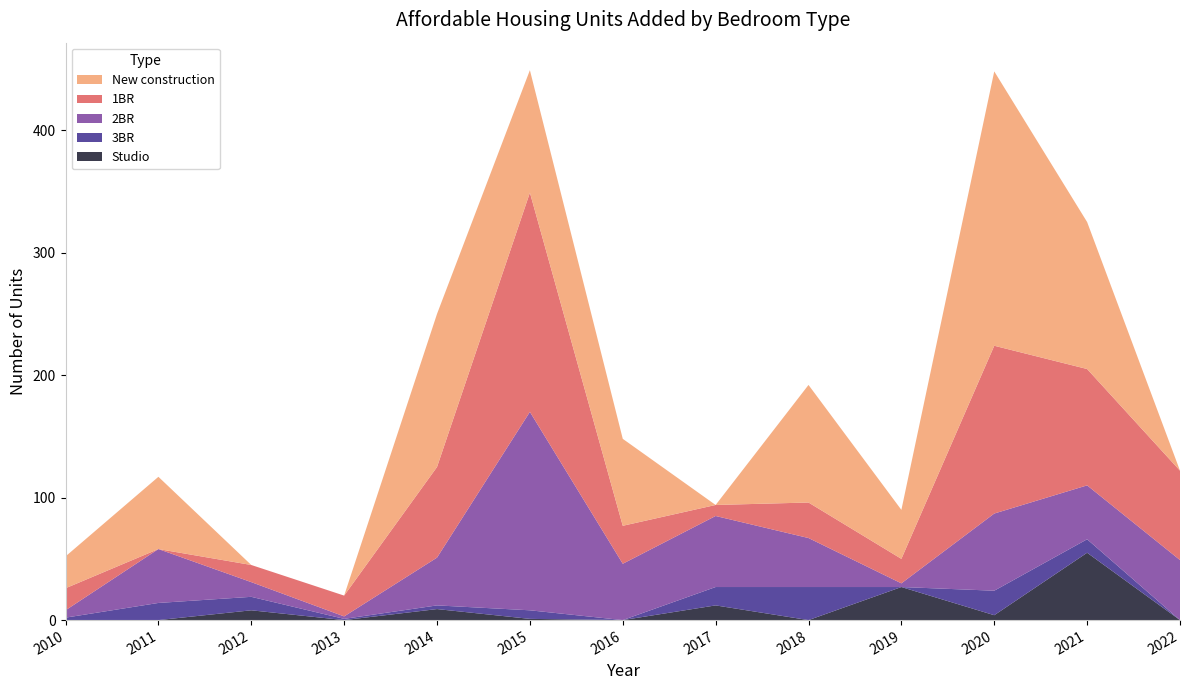

Reading left to right, list all the values displayed in this chart.

Studio: 0	0	8	0	9	1	0	12	0	27	4	55	0
3BR: 2	14	11	1	3	7	0	15	27	0	20	11	0
2BR: 6	44	12	2	39	162	46	58	40	3	63	44	49
1BR: 18	0	14	17	74	179	31	9	29	20	137	95	73
New construction: 26	59	0	0	125	100	71	0	96	40	224	120	0